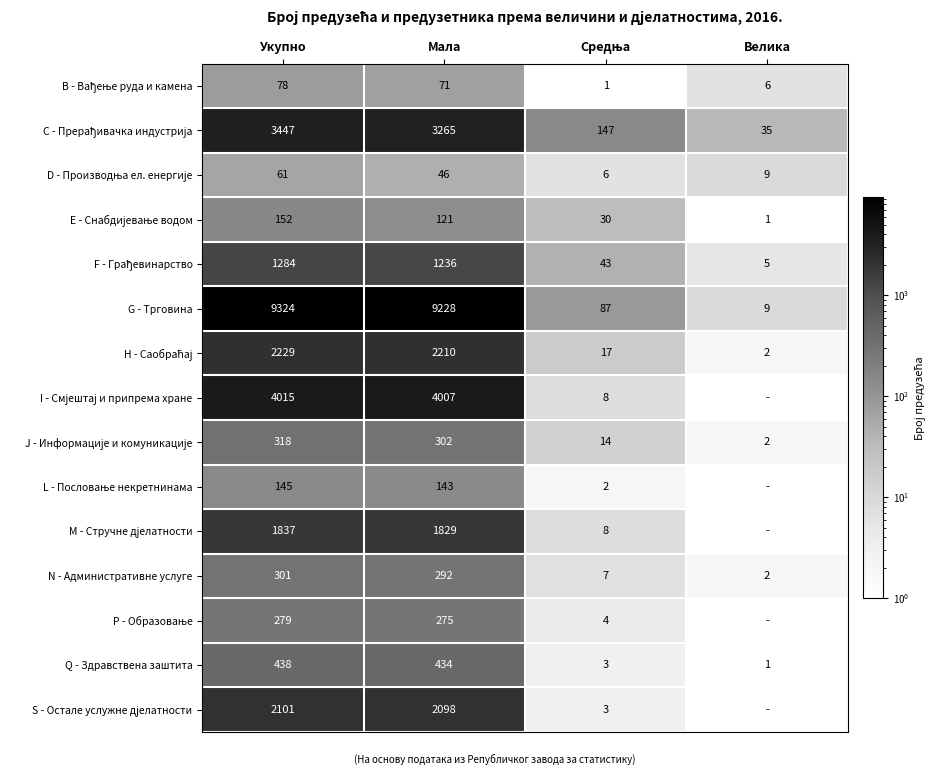

What is the sum of all G - Трговина values?

18648